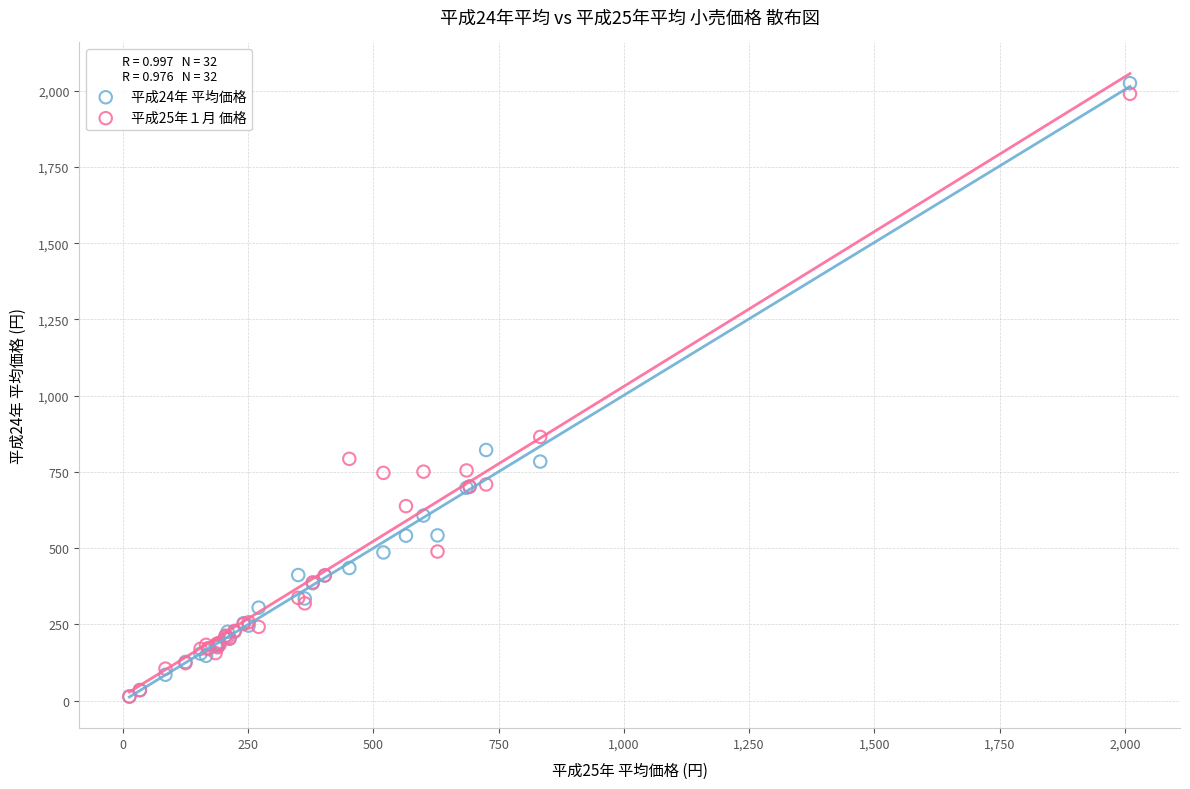

What are all the series names shown in the legend?

平成24年 平均価格, 平成25年１月 価格